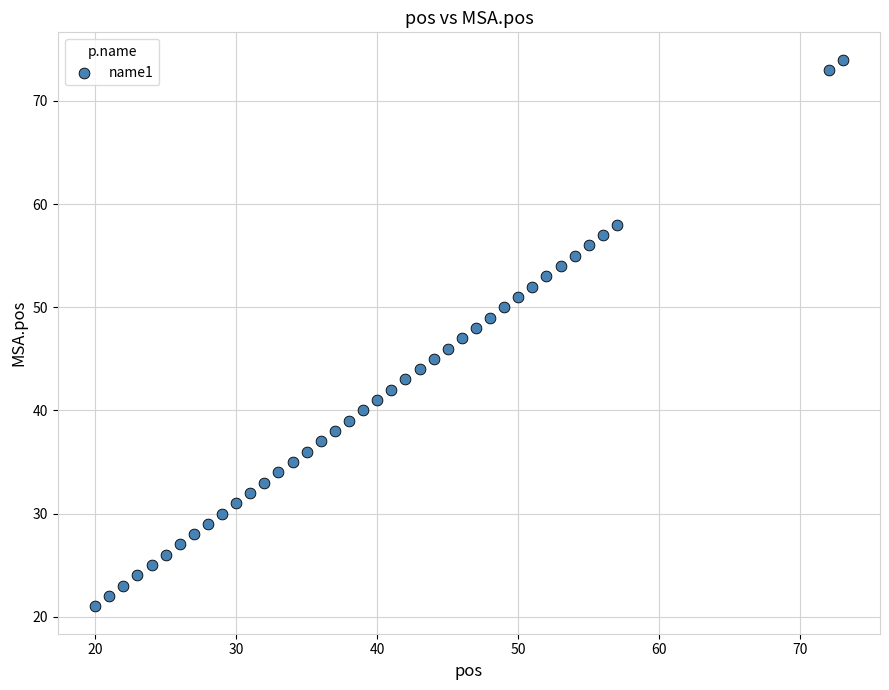

What is the range of Y values (max minus min)?

53